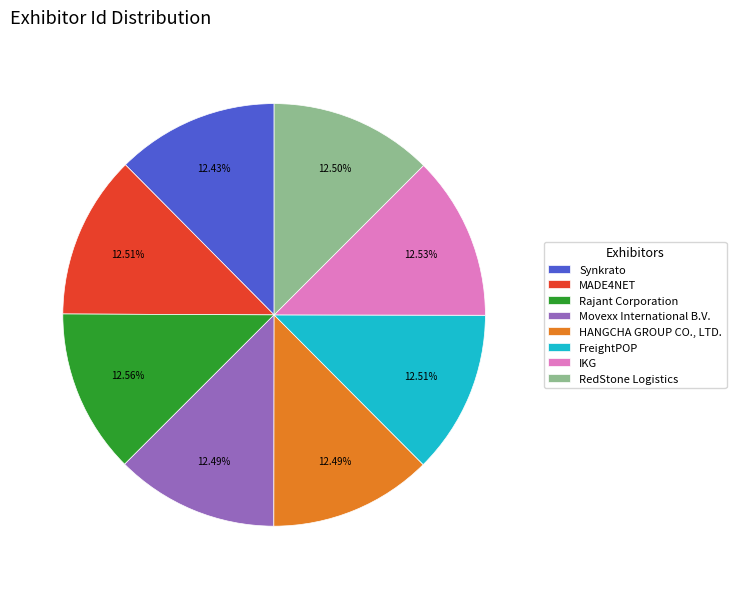

Combined, do IKG and Rajant Corporation account for over 50%?

No